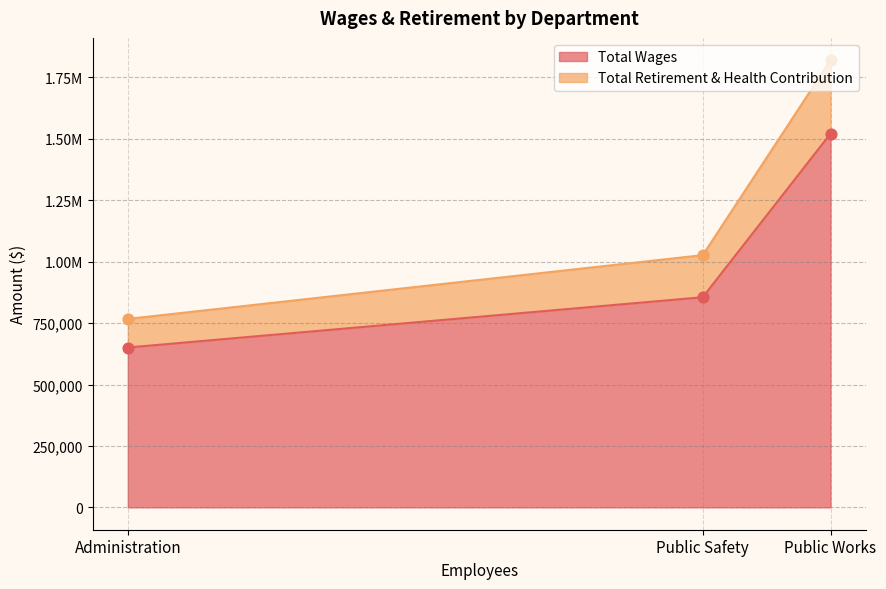

What is the total value across all series at Public Safety?

1026686